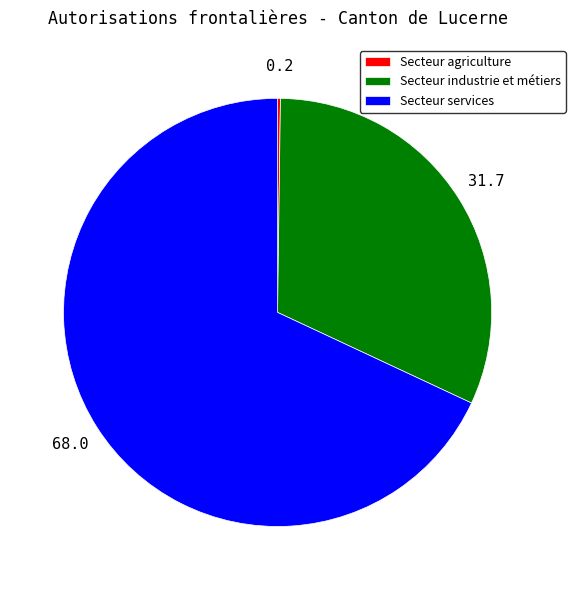

True or false: Secteur services accounts for 68% of the total.

True